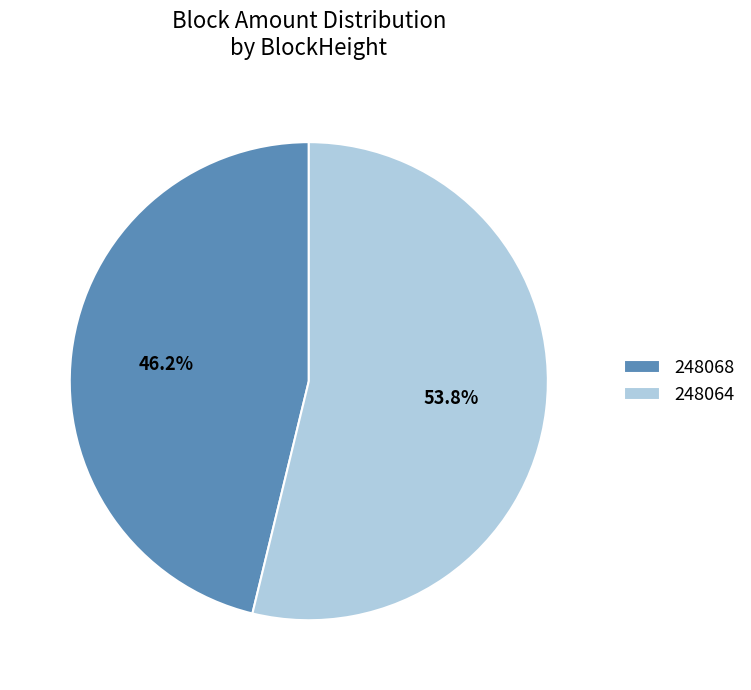

To the nearest percent, what is the difference between the largest and smallest slice percentages?

8%